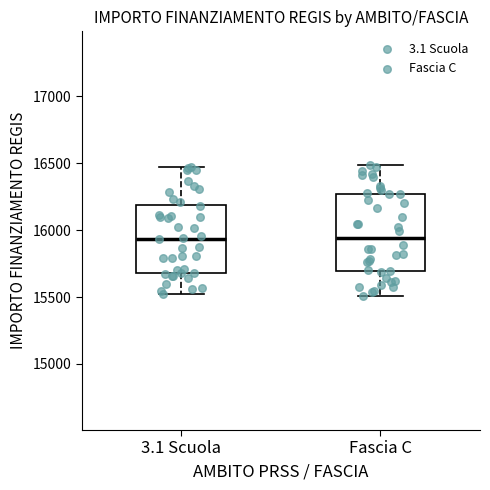

Where is the upper edge of the box for Fascia C on the y-axis? The values are not printed on the chart, so give them approximately, as read against the axis.

16250